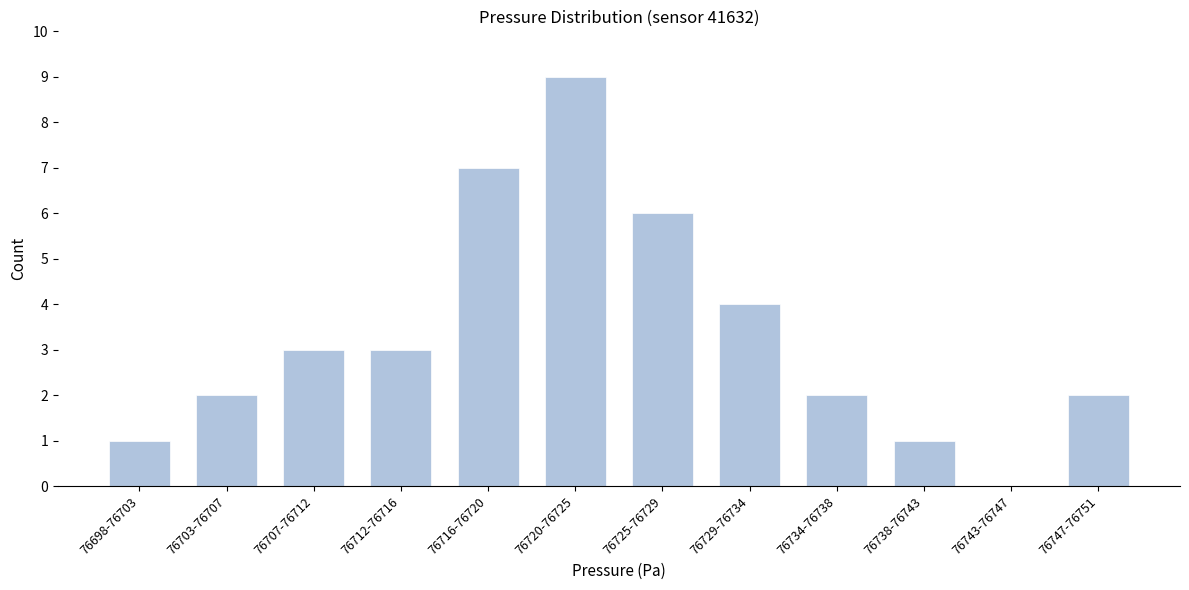

Reading right to left, extract all data points from this chart.

76747-76751=2	76743-76747=0	76738-76743=1	76734-76738=2	76729-76734=4	76725-76729=6	76720-76725=9	76716-76720=7	76712-76716=3	76707-76712=3	76703-76707=2	76698-76703=1